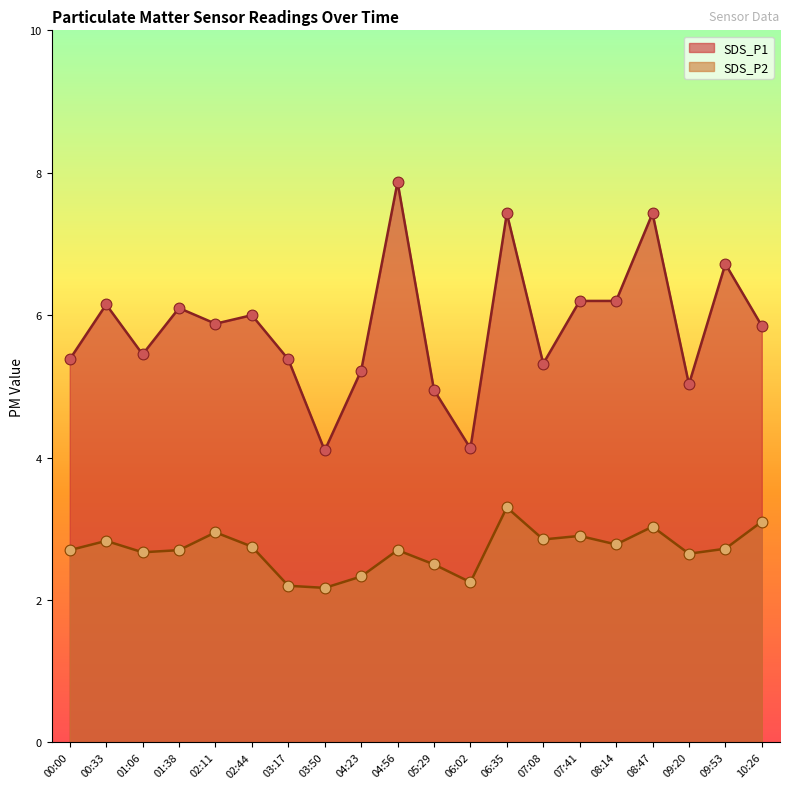

Which series reaches the maximum Y coordinate?

SDS_P1